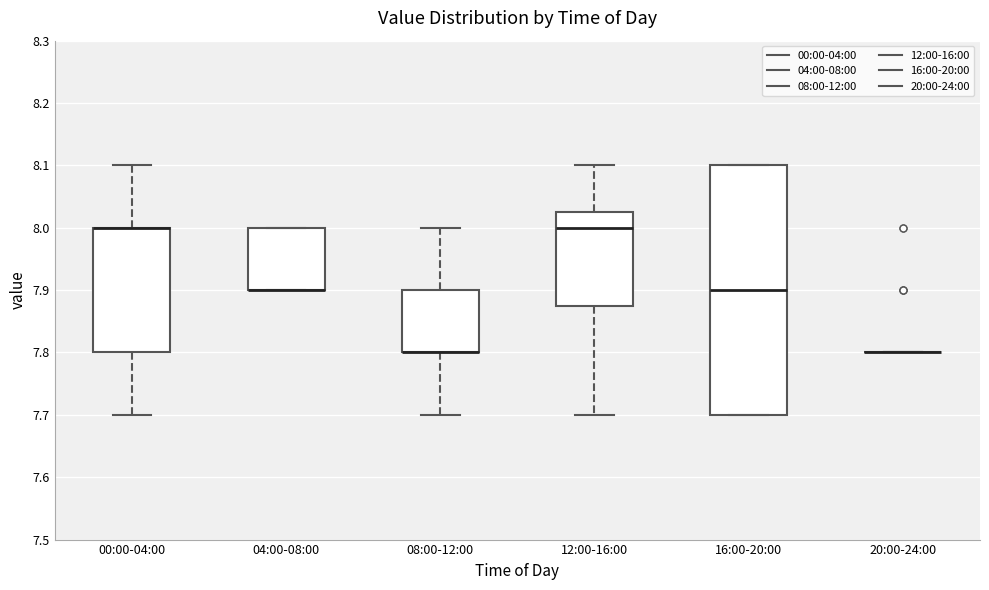

Comparing the boxes themselves (not the whiskers), which one is the tallest?

16:00-20:00